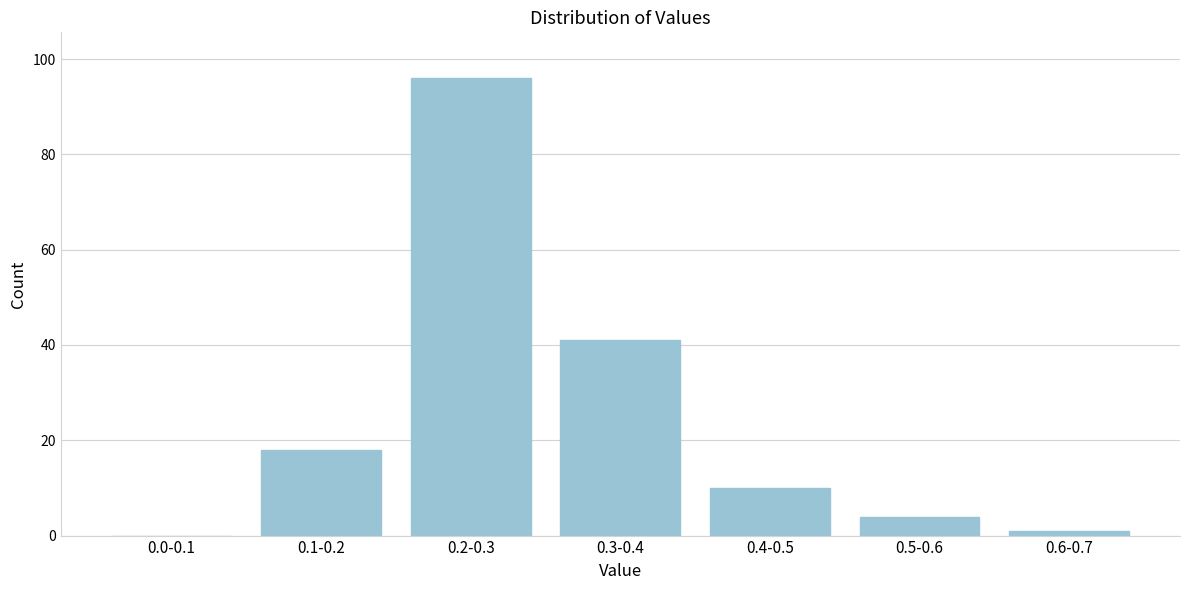

Reading left to right, list all the values displayed in this chart.

0.0-0.1=0	0.1-0.2=18	0.2-0.3=96	0.3-0.4=41	0.4-0.5=10	0.5-0.6=4	0.6-0.7=1